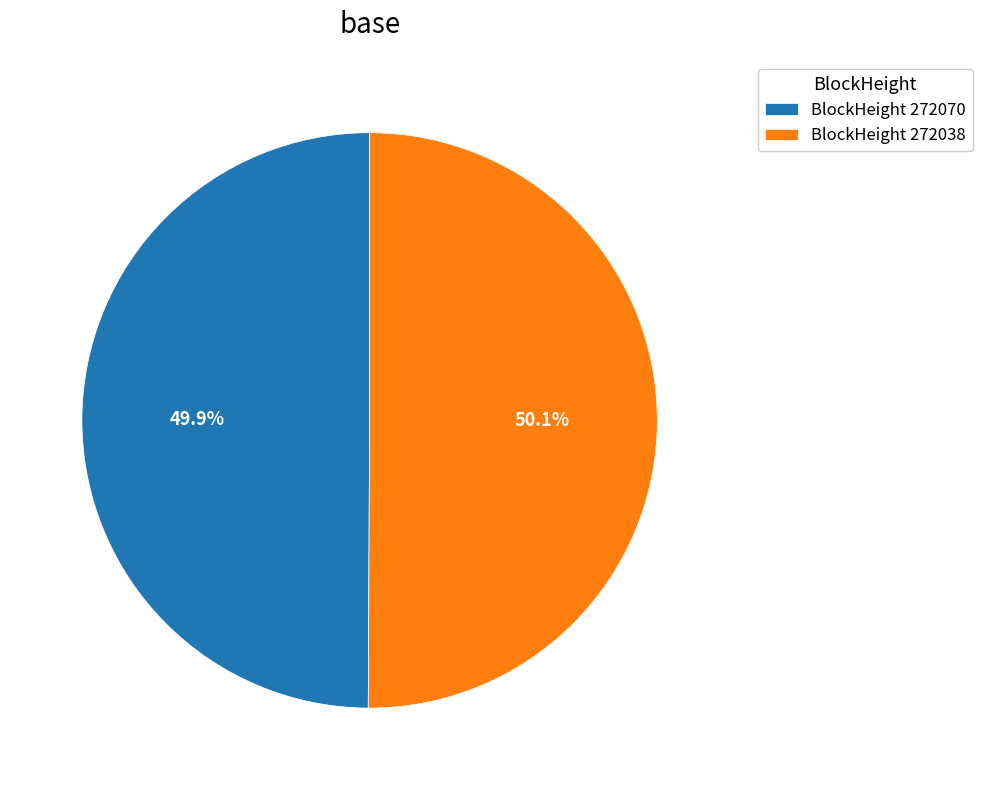

Approximately how many times larger is the value at BlockHeight 272038 compared to BlockHeight 272070?

1.0